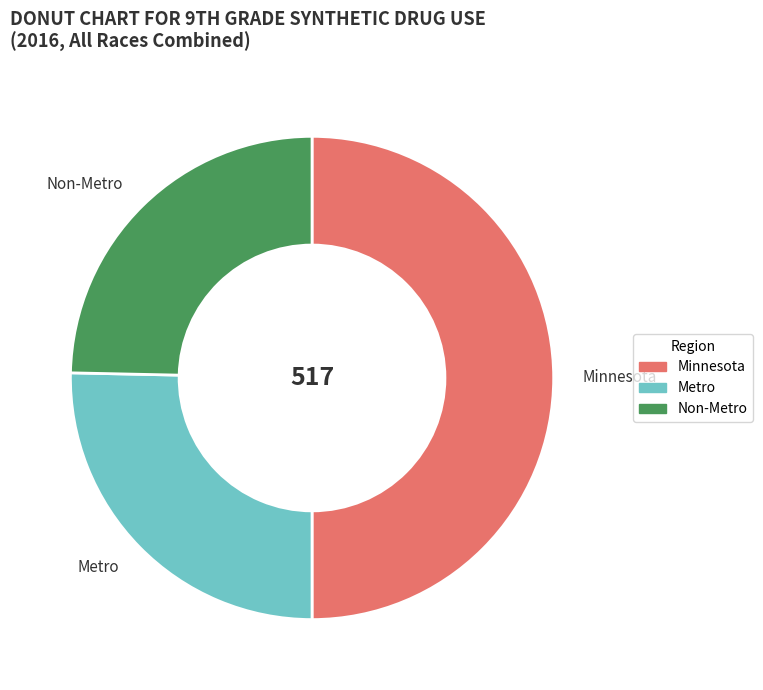

Rank the categories by value from highest to lowest.

Minnesota, Metro, Non-Metro